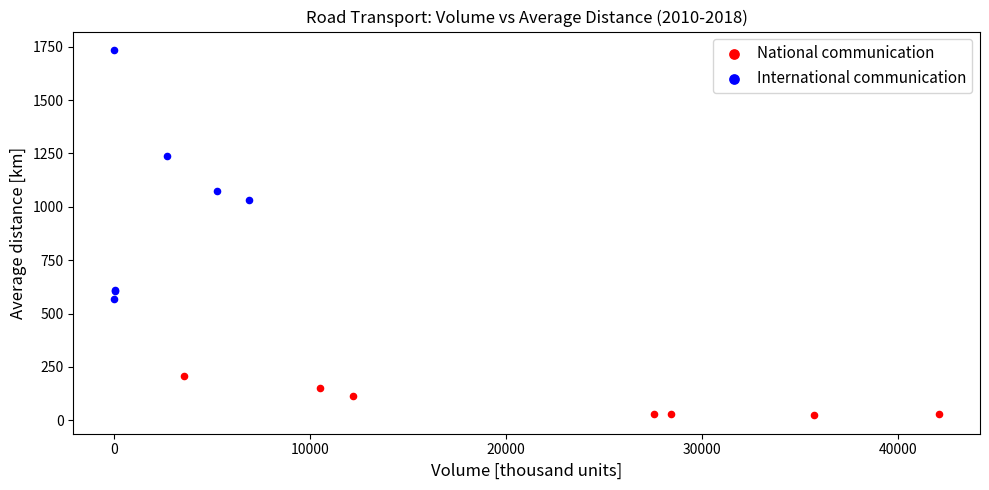

What are all the series names shown in the legend?

National communication, International communication